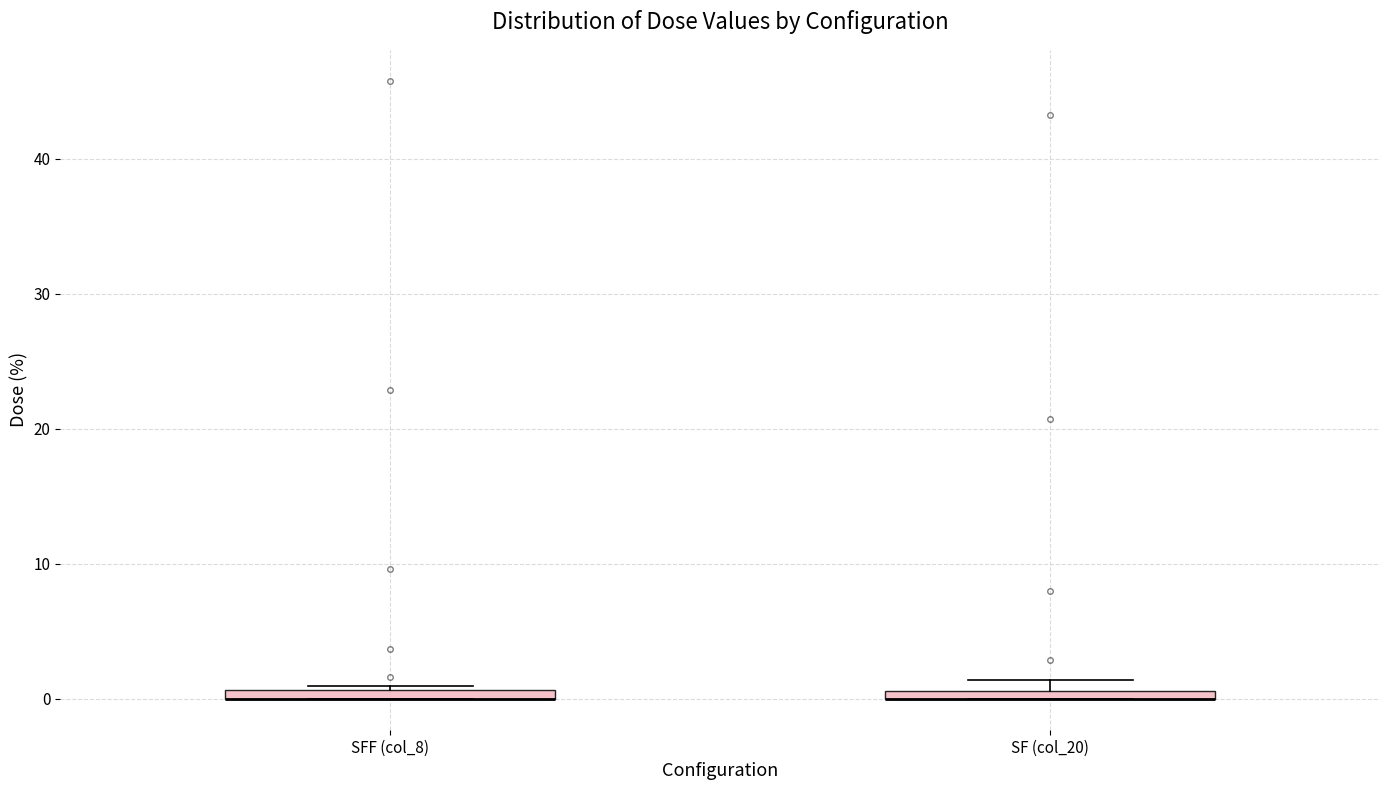

Where is the upper edge of the box for SFF (col_8) on the y-axis? The values are not printed on the chart, so give them approximately, as read against the axis.

1